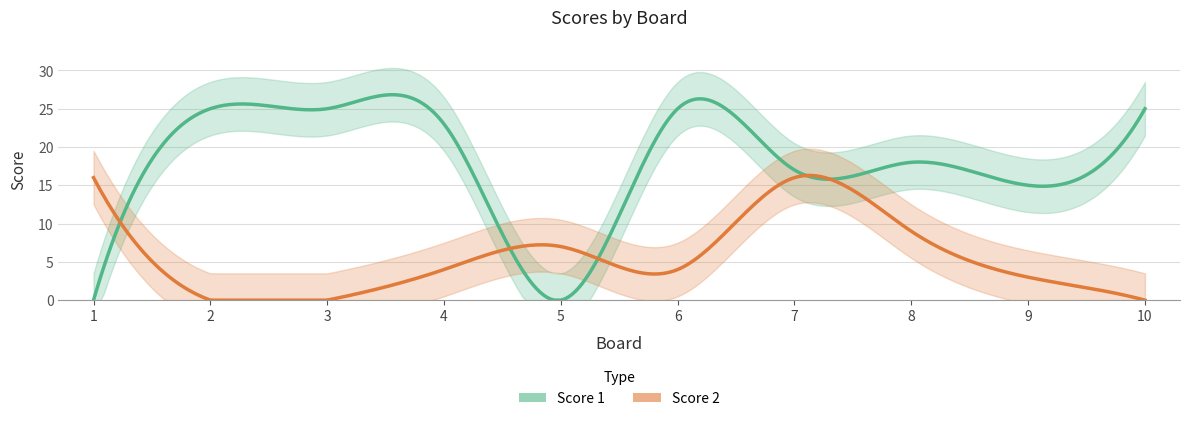

Where is the first local minimum for Score 2?

6